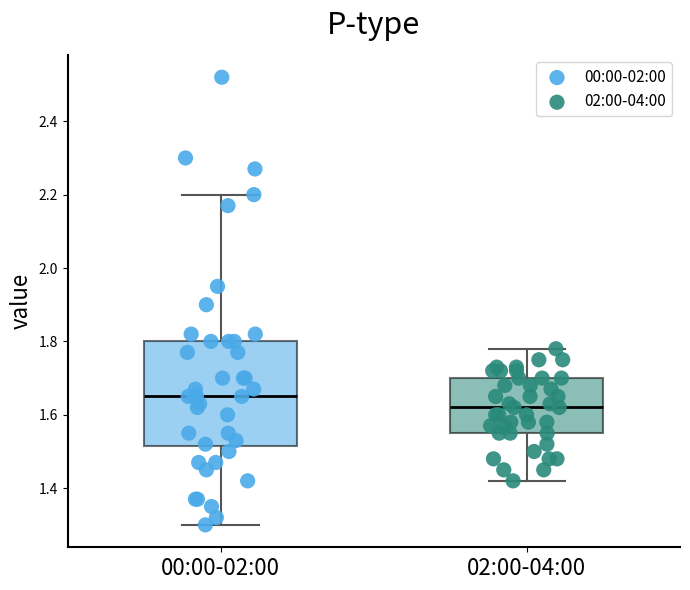

Reading left to right, transcribe this box plot: for each box, give where its median line is, the range the box spans, and where its two whiskers end, as read against the y-axis. The values are not printed on the chart, so give them approximately, as read against the axis.

00:00-02:00: median 1.66, box 1.52 to 1.80, whiskers 1.30 to 2.20
02:00-04:00: median 1.62, box 1.56 to 1.70, whiskers 1.42 to 1.78